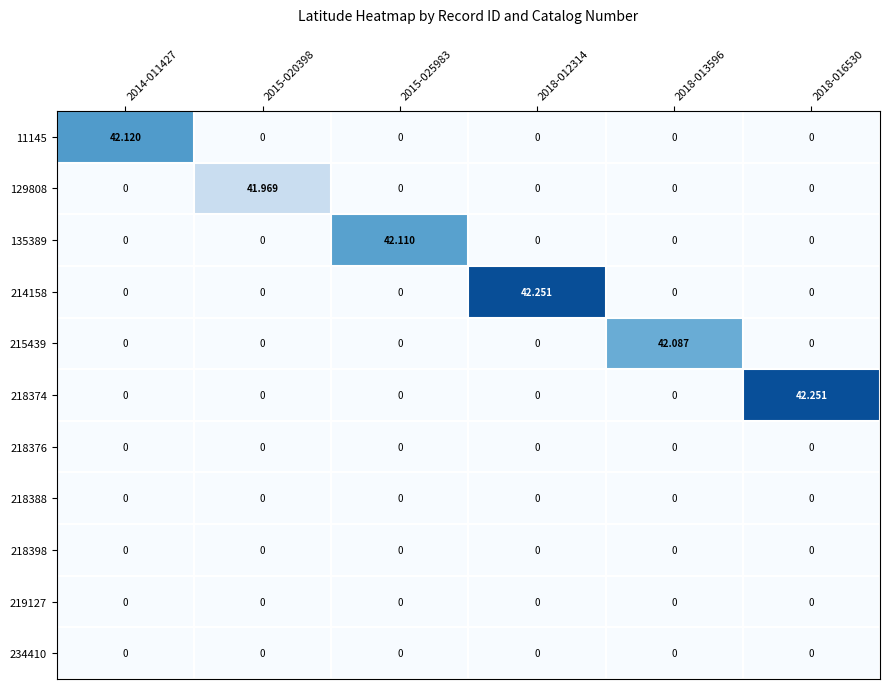

How many distinct data groups are displayed?

11